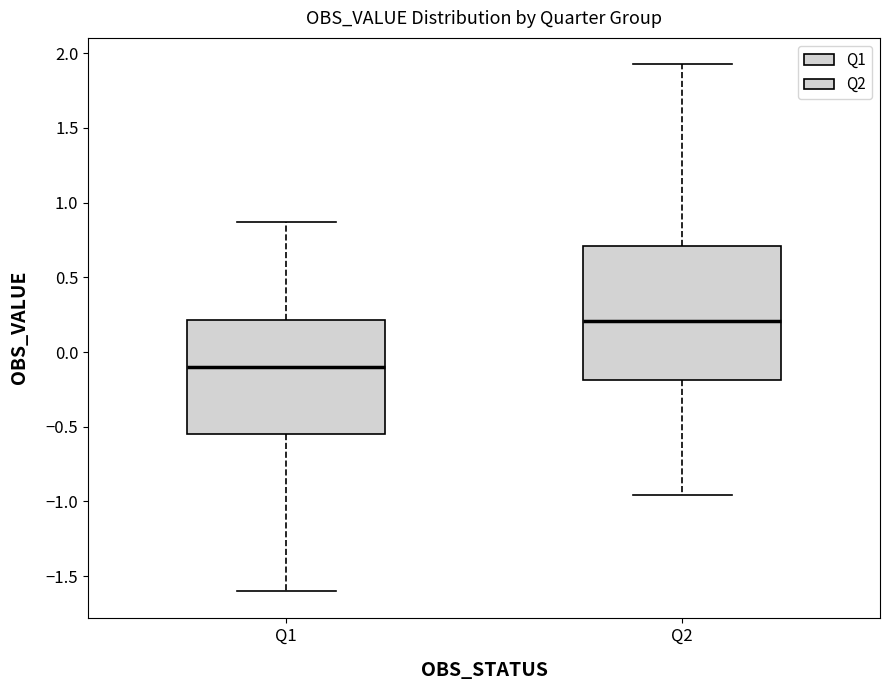

Which box is the tallest, from its lower edge to its upper edge?

Q2